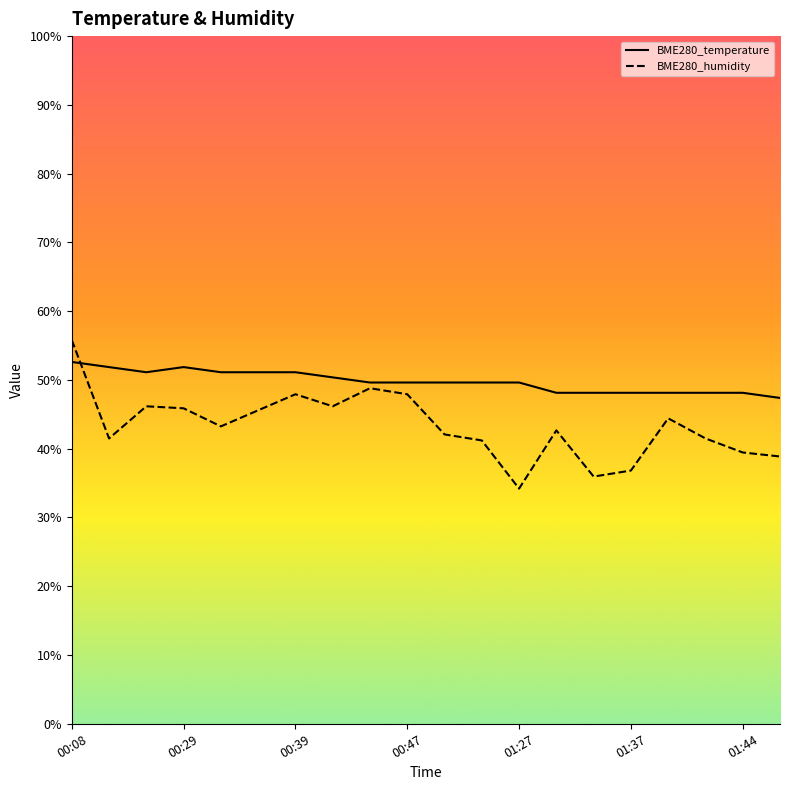

What is the average value of the BME280_temperature series?

49.8